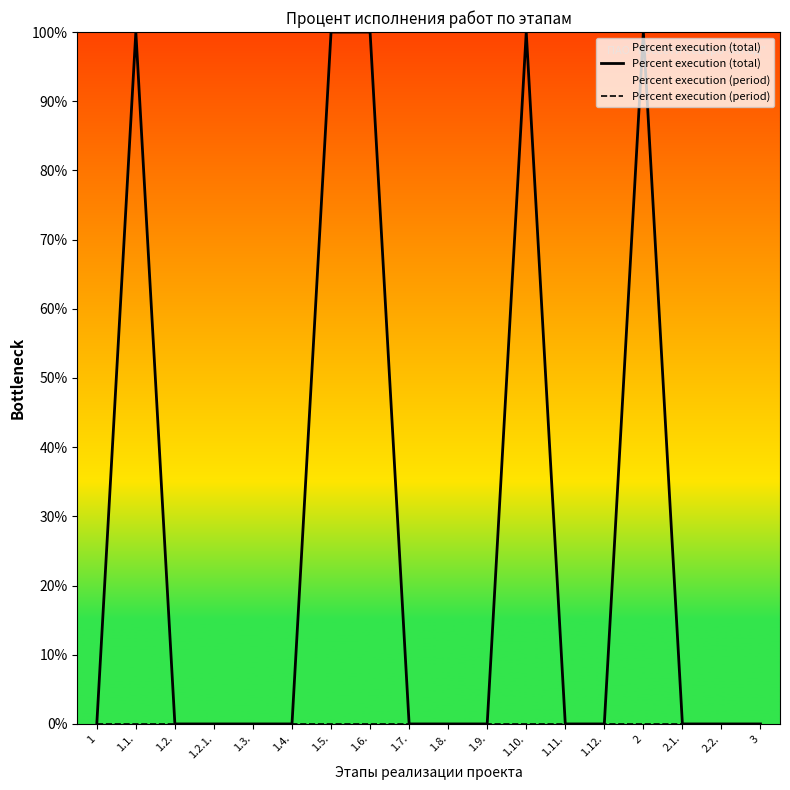

Where is the first local maximum for Percent execution (total)?

1.1.